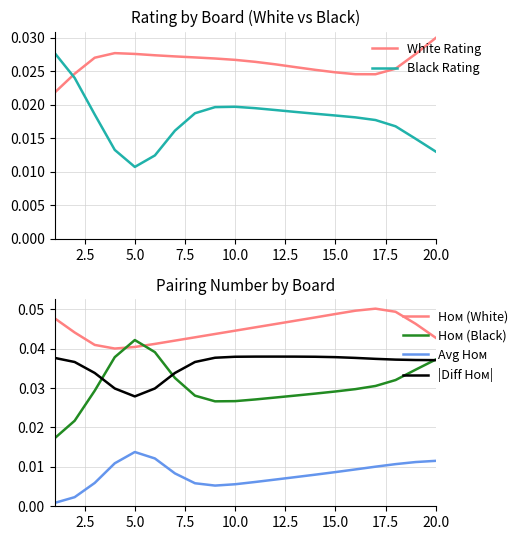

List the series in order of their peak value, lowest first.

Avg Ном, Black Rating, White Rating, |Diff Ном|, Ном (Black), Ном (White)